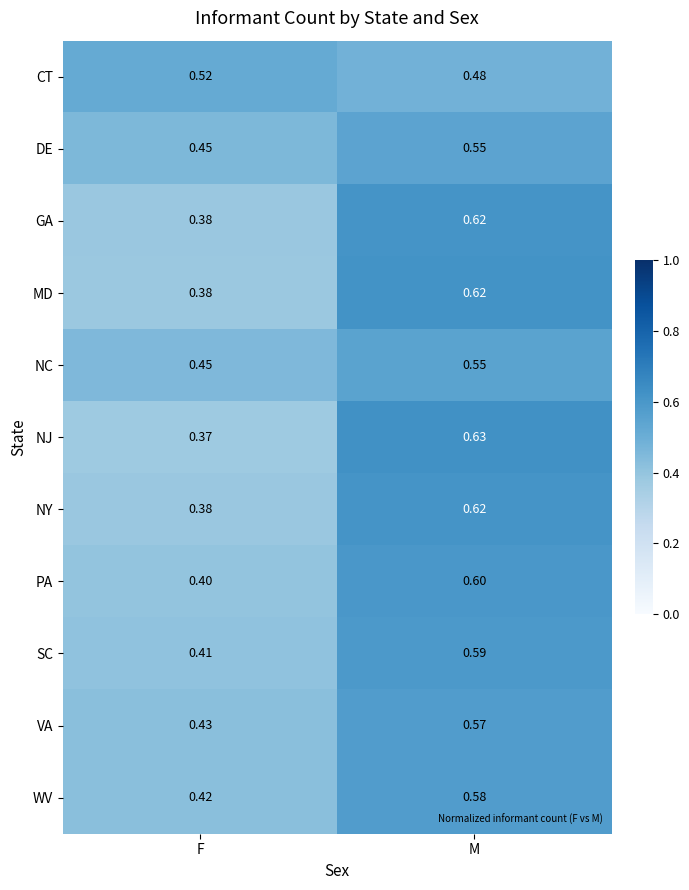

Which category has the highest value across all series?

M